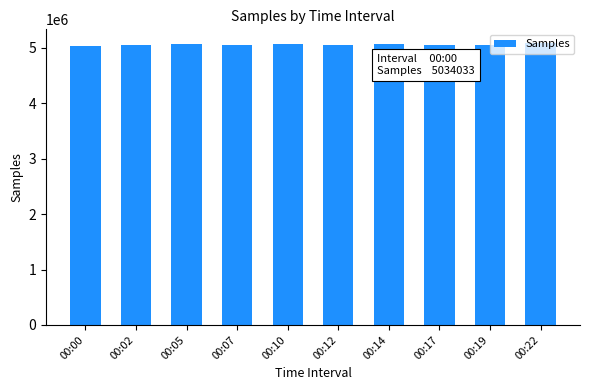

How many values are below 5058616?

5